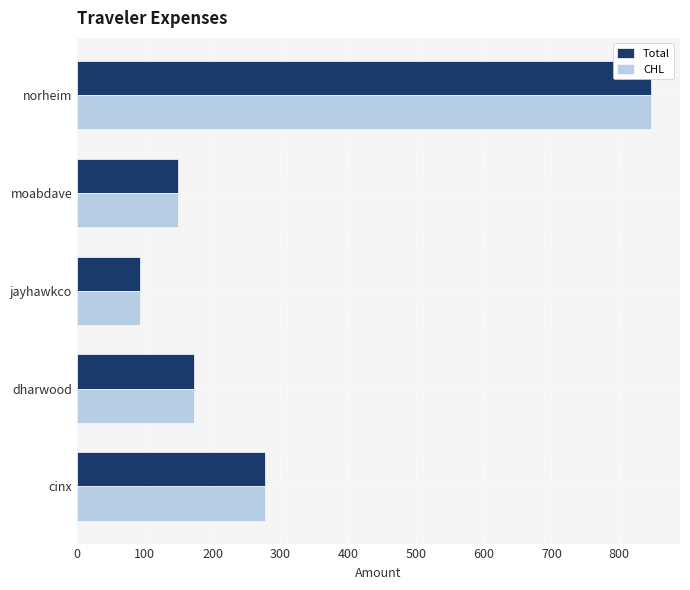

What is the total value across all series at norheim?

1694.6